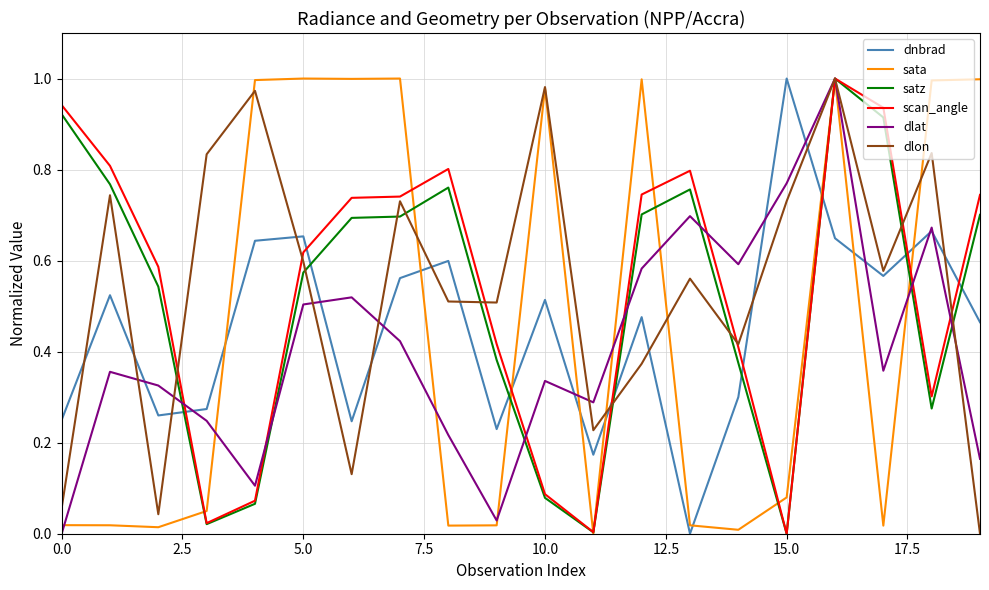

How many intersections are there between satz and dnbrad?

8